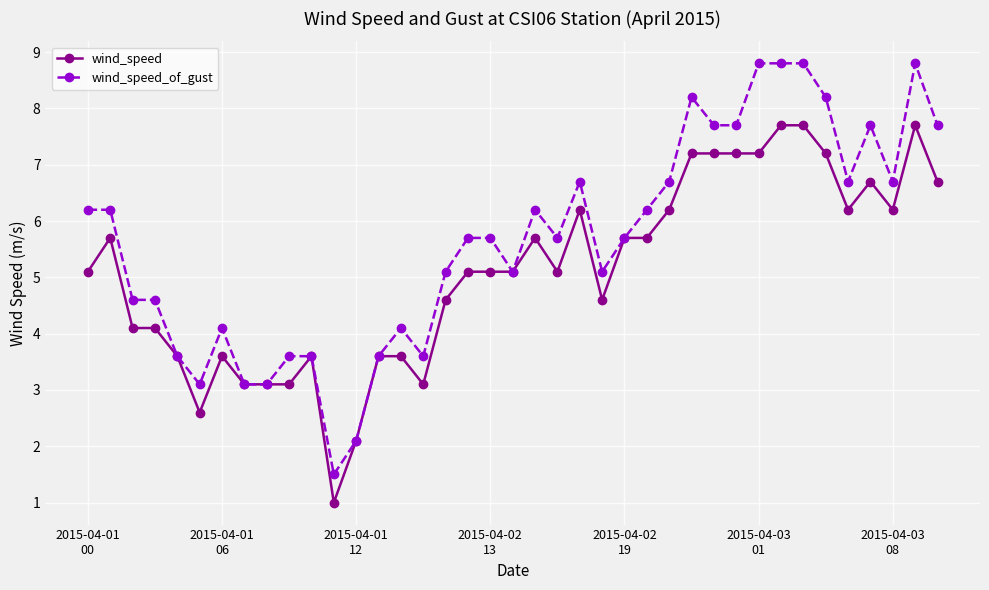

What is the value of the wind_speed_of_gust point at the 28th from the left?

8.2